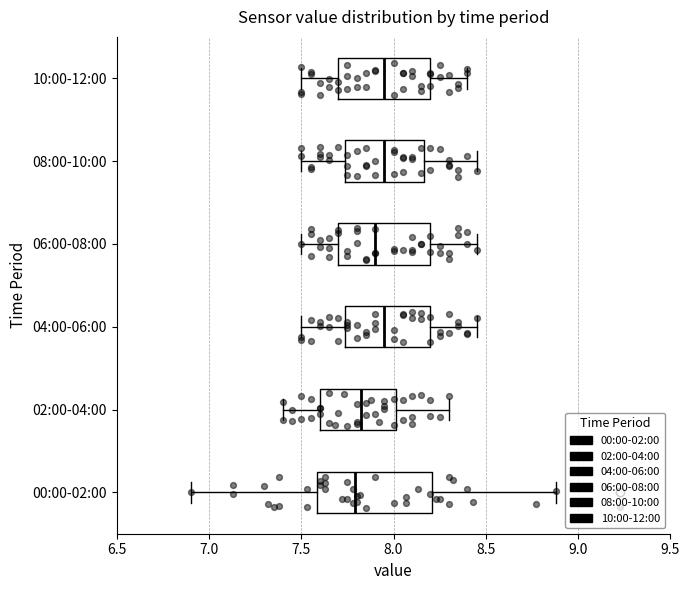

Reading bottom to top, read every box against the x-axis: the position of its median line, the range the box covers, and the ends of its whiskers. The values are not printed on the chart, so give them approximately, as read against the axis.

00:00-02:00: median 7.80, box 7.60 to 8.20, whiskers 6.90 to 8.90
02:00-04:00: median 7.85, box 7.60 to 8.00, whiskers 7.40 to 8.30
04:00-06:00: median 7.95, box 7.75 to 8.20, whiskers 7.50 to 8.45
06:00-08:00: median 7.90, box 7.70 to 8.20, whiskers 7.50 to 8.45
08:00-10:00: median 7.95, box 7.75 to 8.15, whiskers 7.50 to 8.45
10:00-12:00: median 7.95, box 7.70 to 8.20, whiskers 7.50 to 8.40